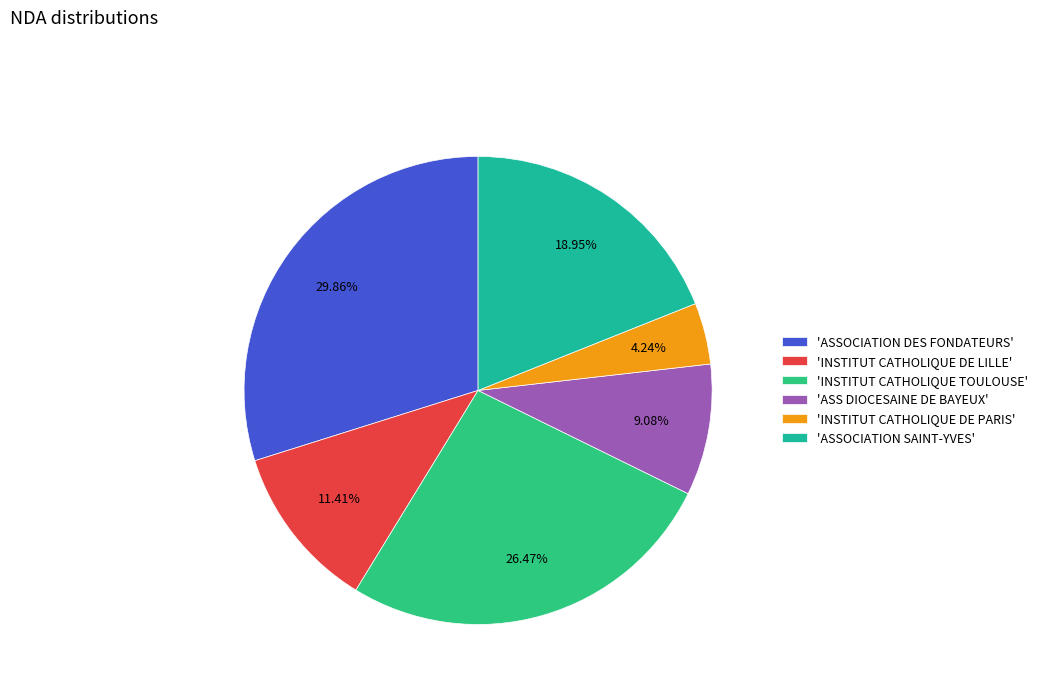

How many segments does this pie chart have?

6